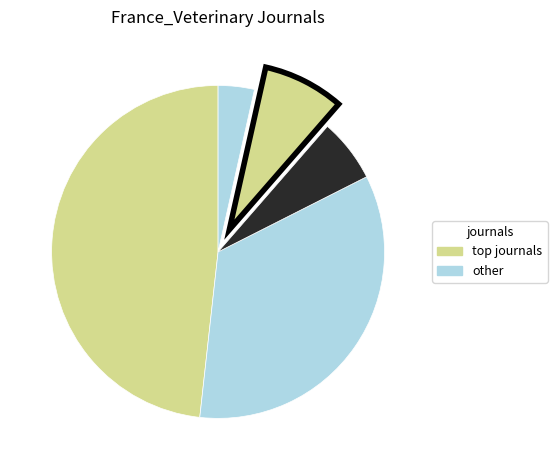

How many slices are in this pie chart?

5